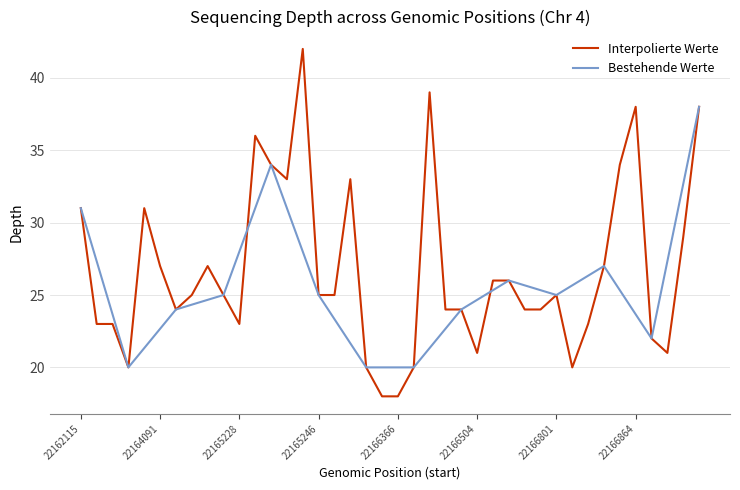

What is the value of the 22nd point from the left?

20